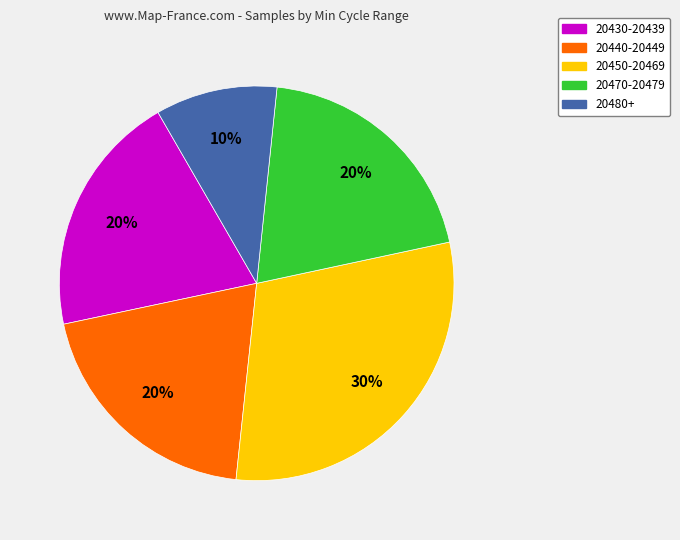

Does any single category account for the majority?

No